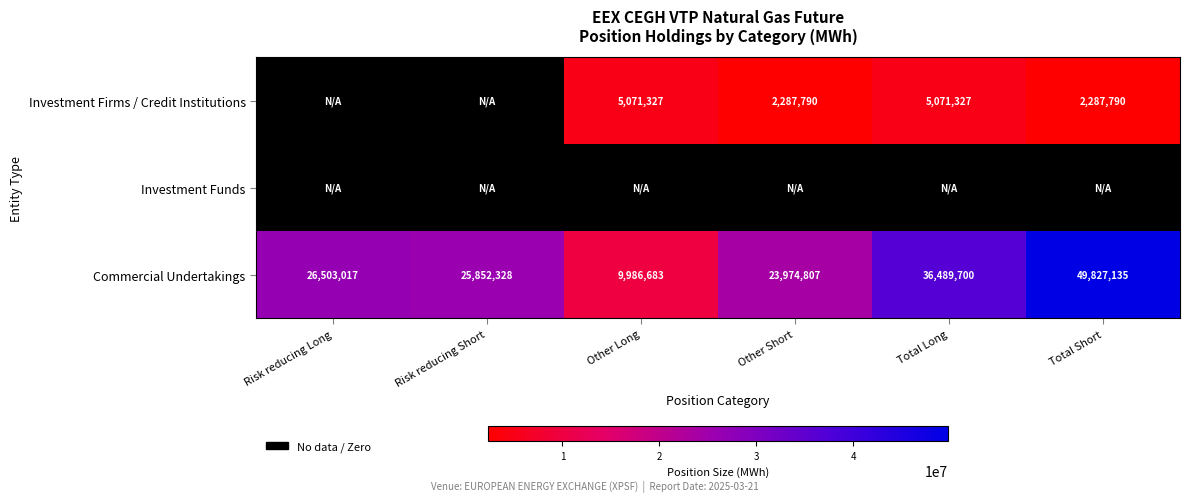

True or false: Commercial Undertakings has a value of 9986683 at Other Long.

True